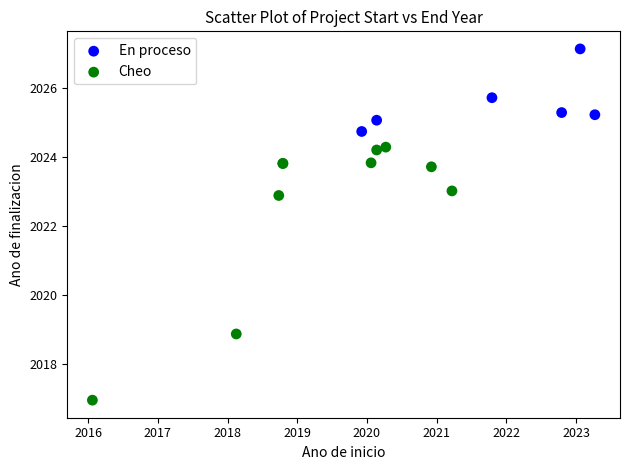

Which series contains the highest Y value?

En proceso